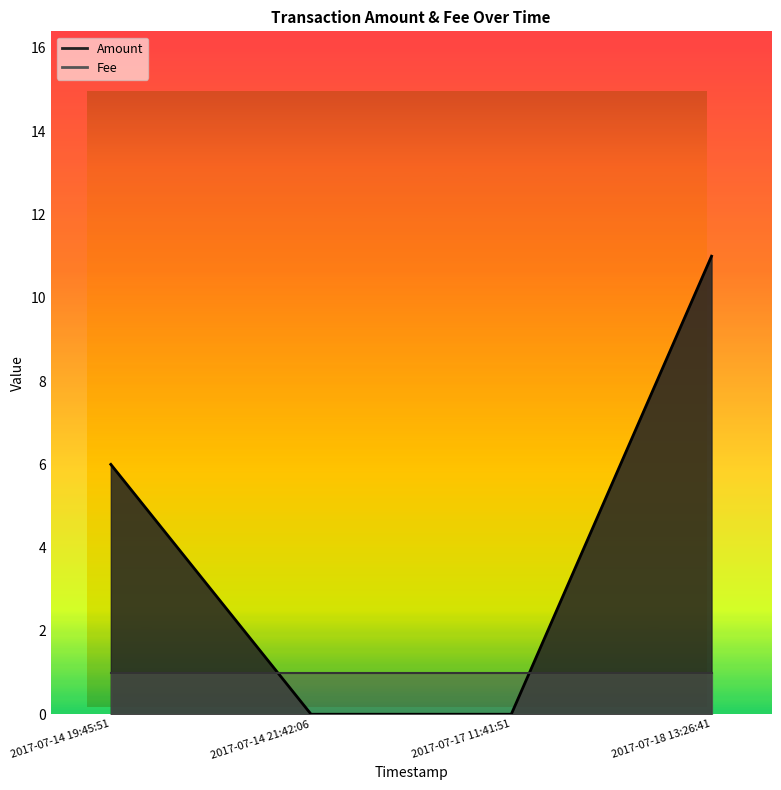

The chart shows a value of -5 at 2017-07-17 11:41:51. True or false?

False